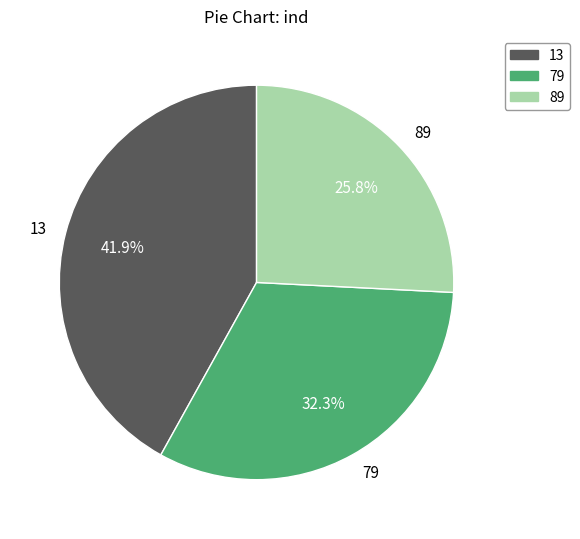

True or false: 79 accounts for 25% of the total.

False